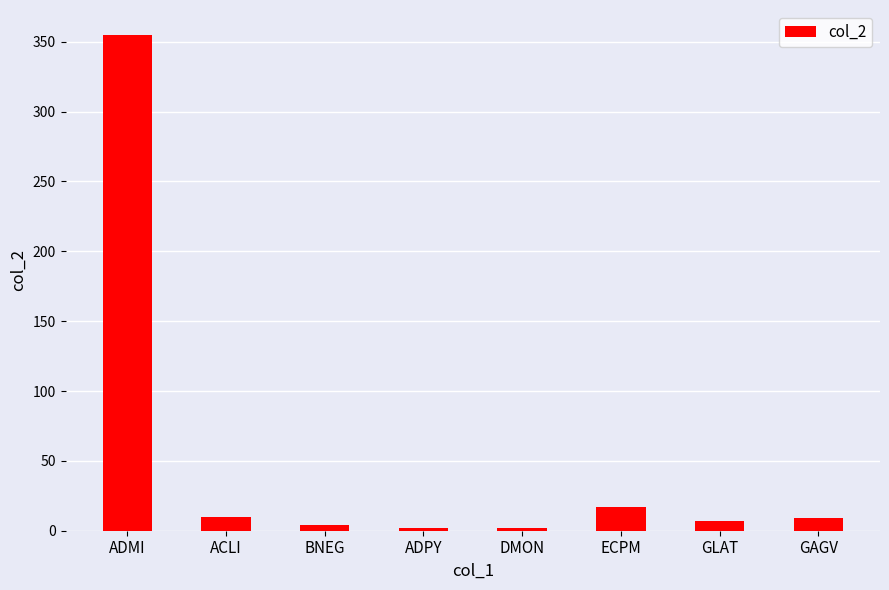

What is the average value?

51